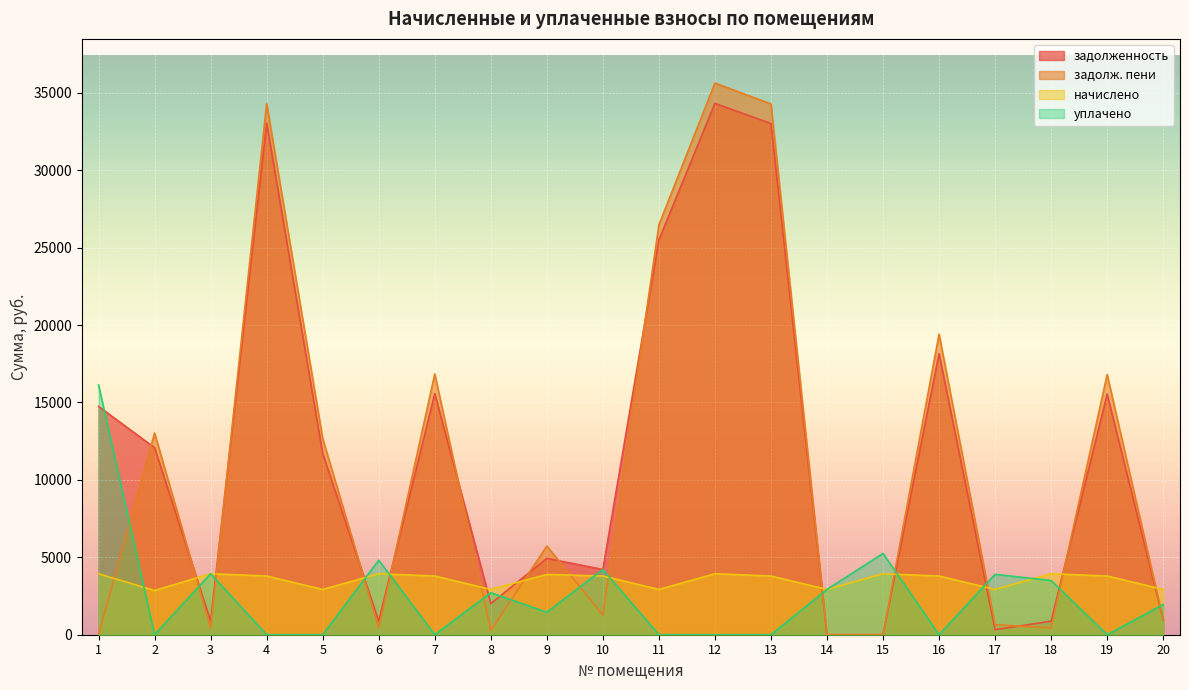

Is the value of начислено at 16 greater than the value of уплачено at 9?

Yes